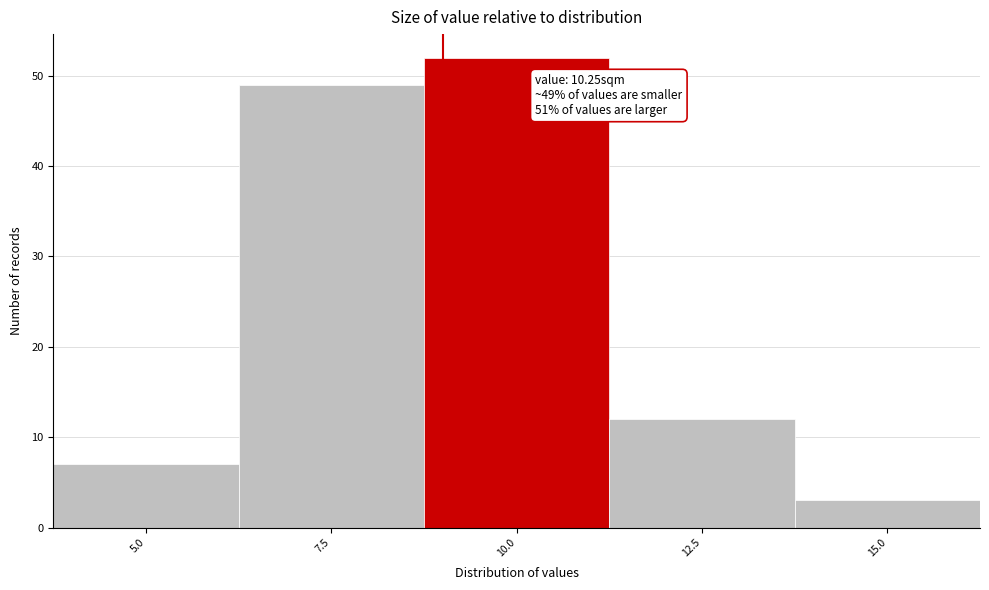

Reading left to right, transcribe all the data shown in this chart.

7	49	52	12	3